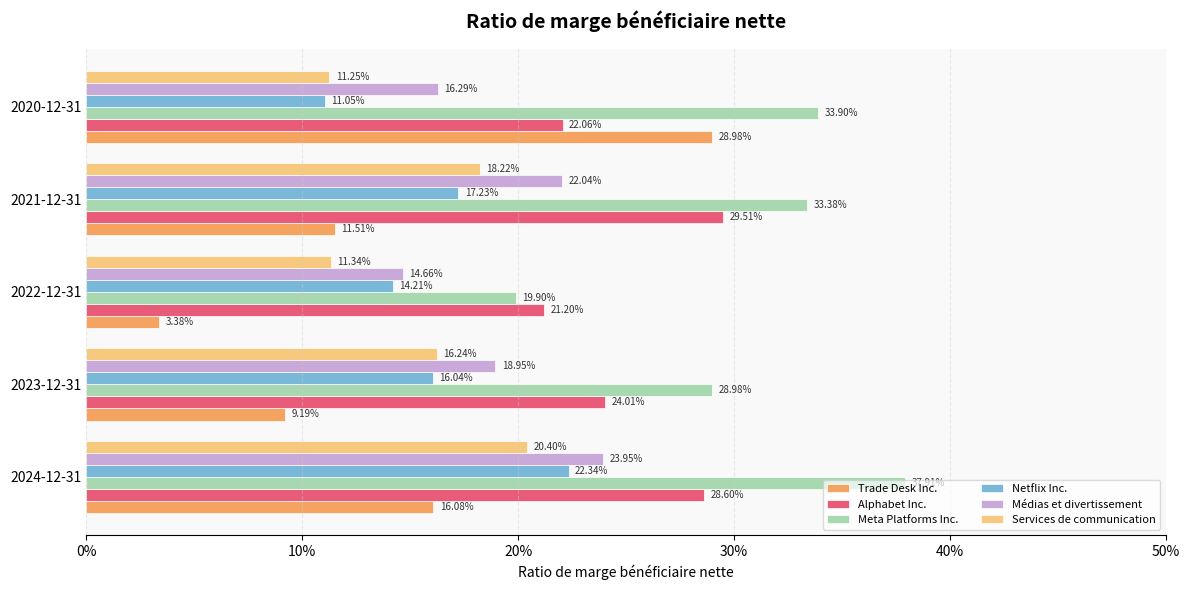

Rank the series by their maximum value, from lowest to highest.

Services de communication, Netflix Inc., Médias et divertissement, Trade Desk Inc., Alphabet Inc., Meta Platforms Inc.